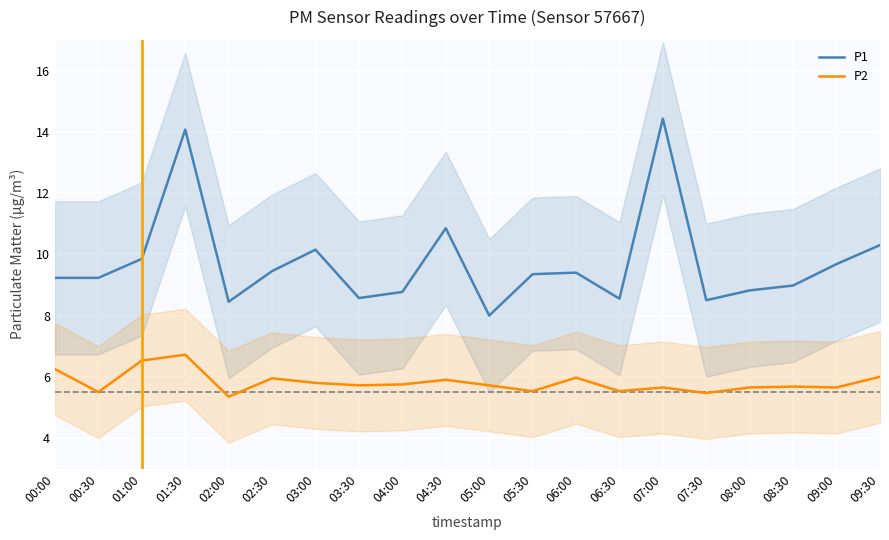

What is the difference between the second highest and second lowest values in the P1 series?

5.6